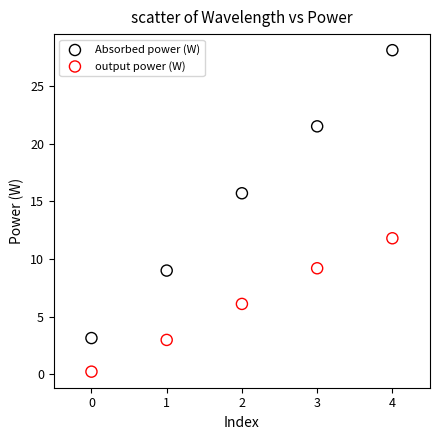

Which series reaches the maximum Y coordinate?

Absorbed power (W)